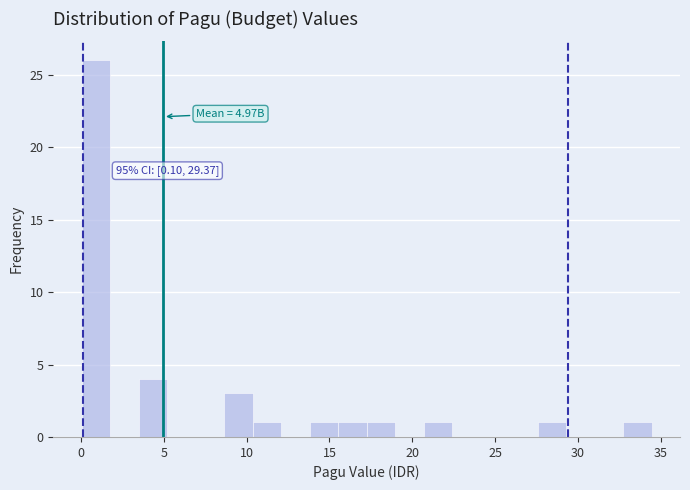

Read against the x-axis, roughly where is the centre of the tallest bar?

1.0